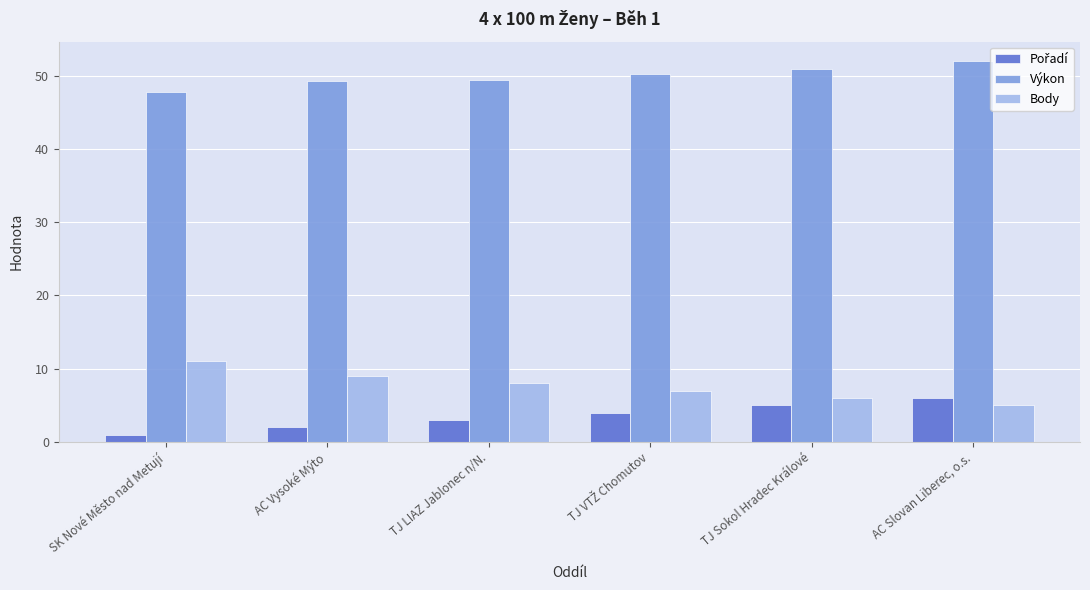

What is the approximate value of Body at AC Vysoké Mýto?

9.0